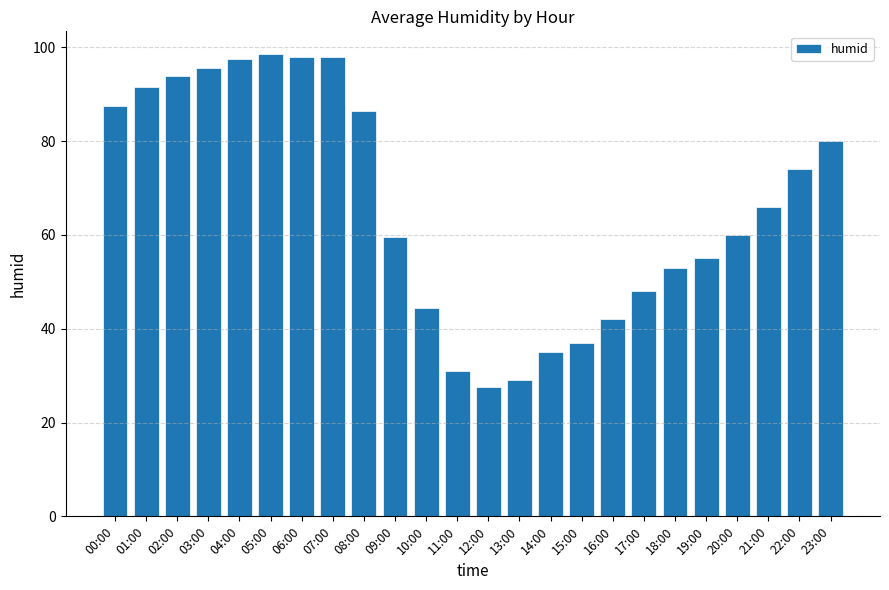

What value does the data have at 09:00?

59.5